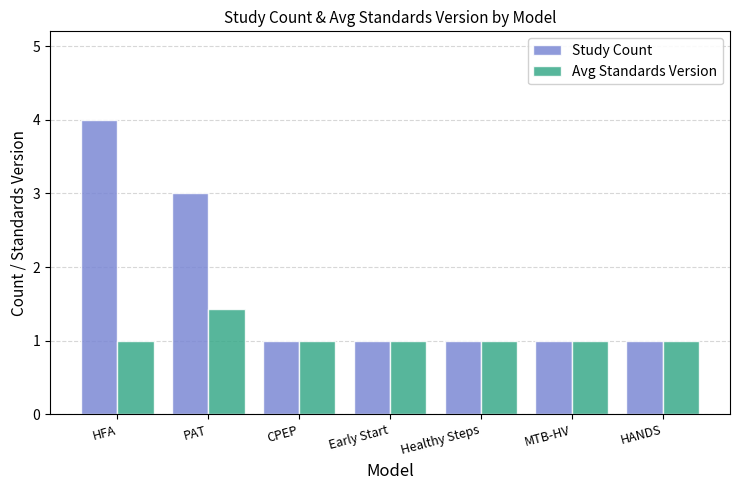

What is the label of the 4th bar from the left?

Early Start